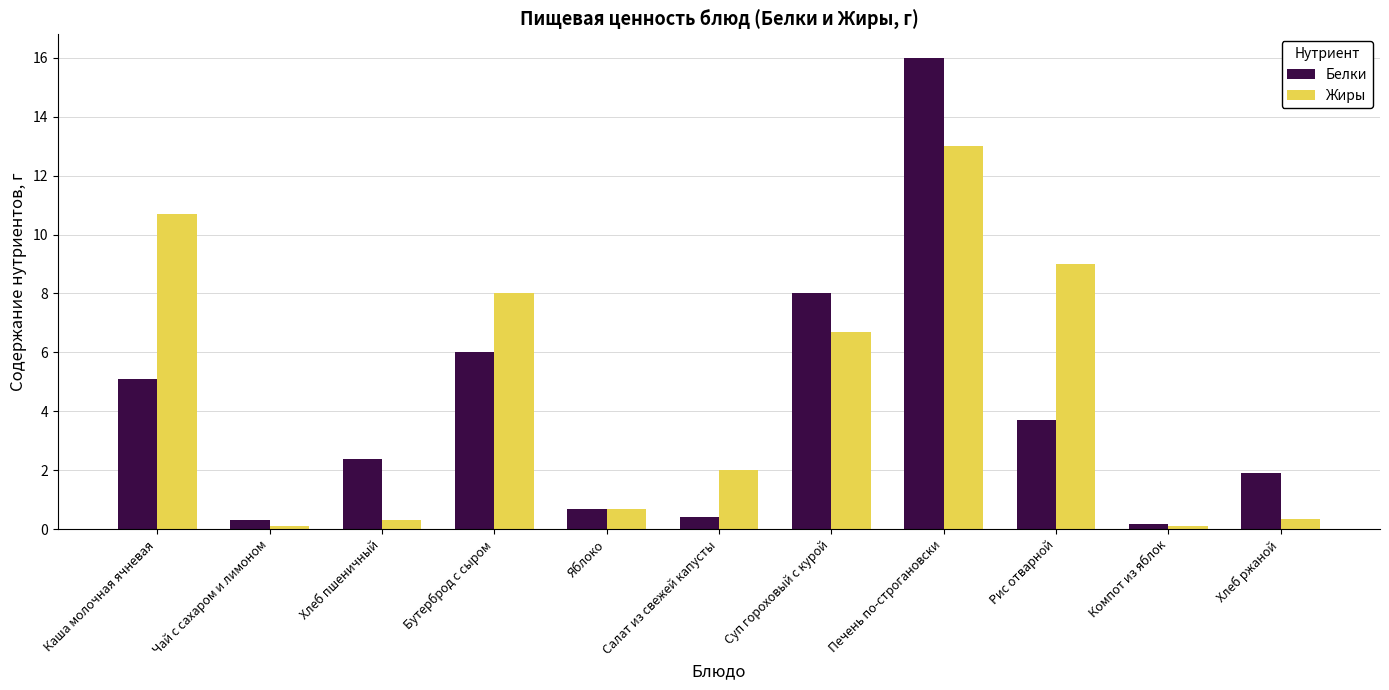

What position from the right is Салат из свежей капусты?

6